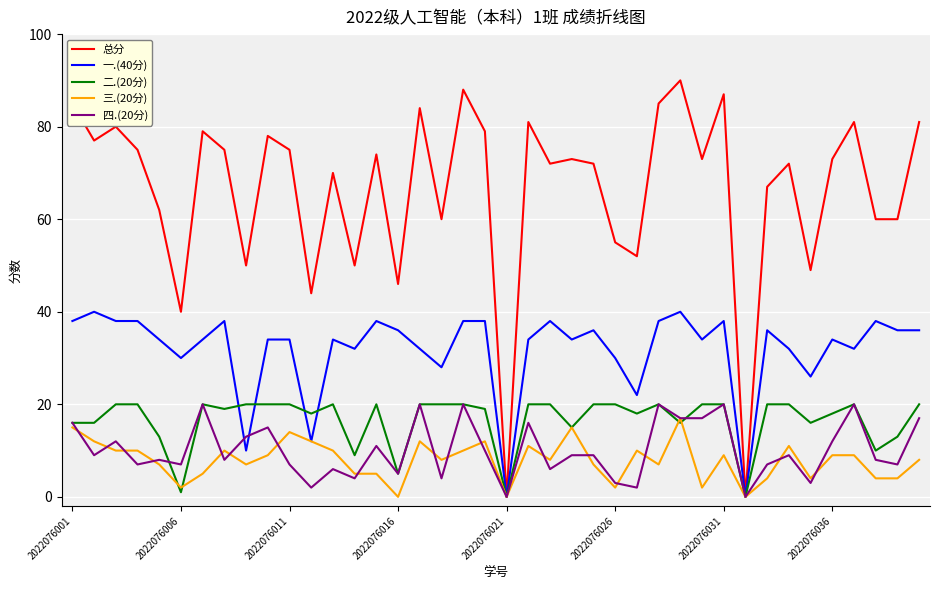

Which series has the largest range (max minus min)?

总分